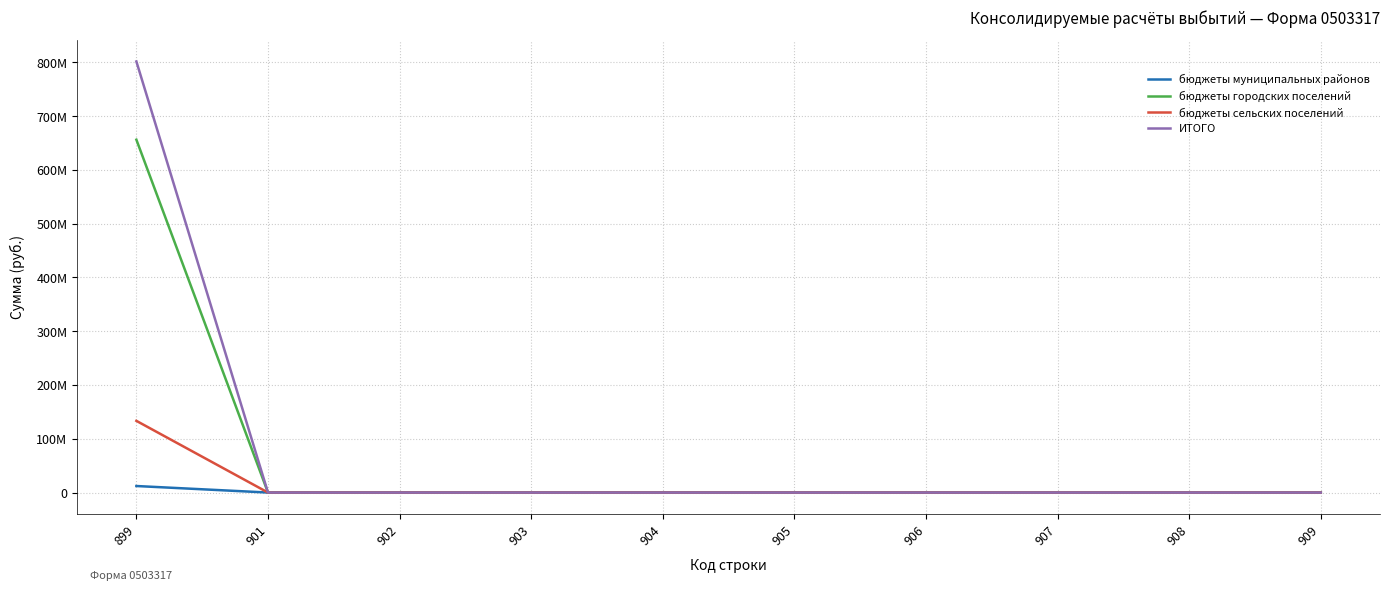

True or false: бюджеты муниципальных районов has more than 2 points higher than both neighbors.

False